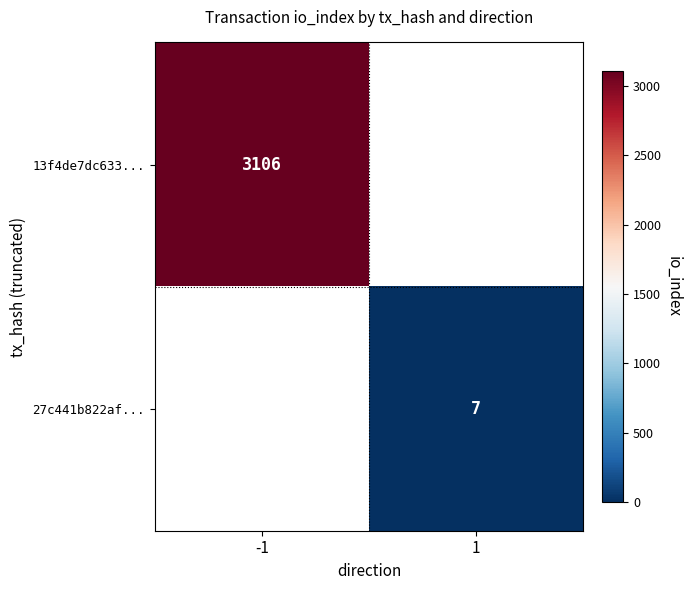

Is the value of 13f4de7dc633... at -1 greater than the value of 27c441b822af... at 1?

Yes